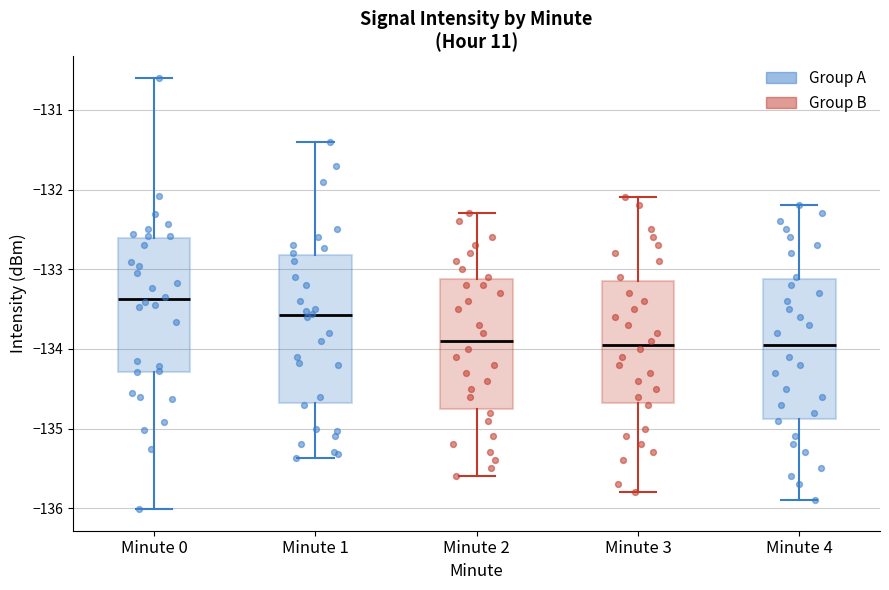

Comparing the boxes themselves (not the whiskers), which one is the tallest?

Minute 1